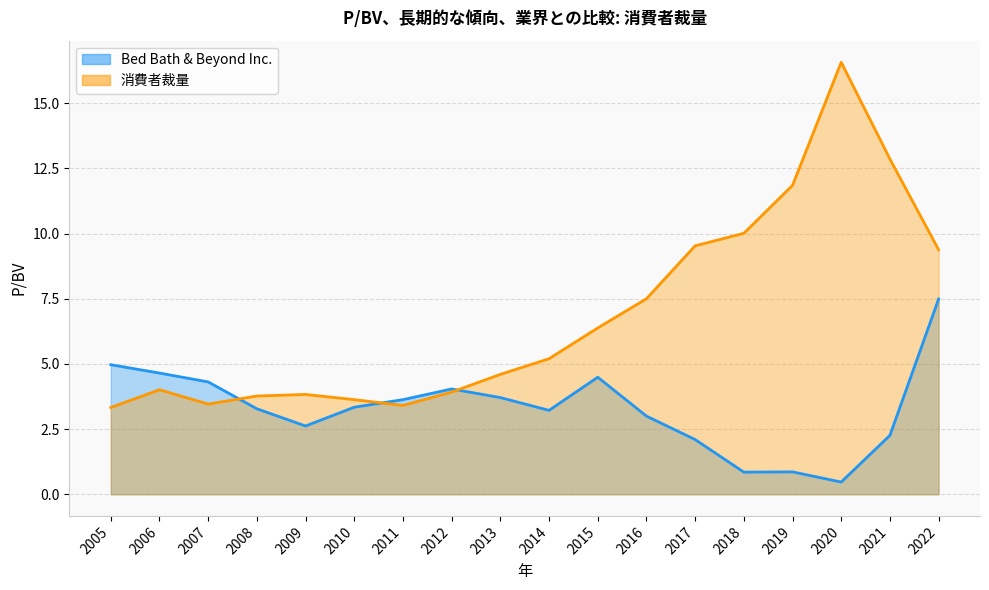

What is the value of the 消費者裁量 point at the 16th from the left?

16.6